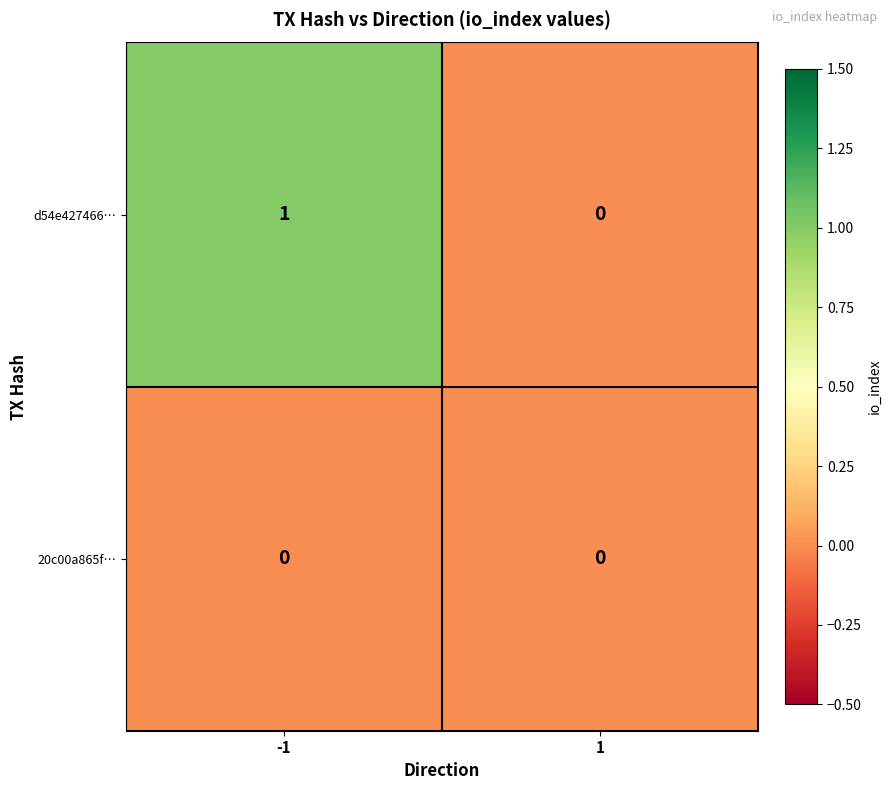

Which category has the highest value across all series?

-1